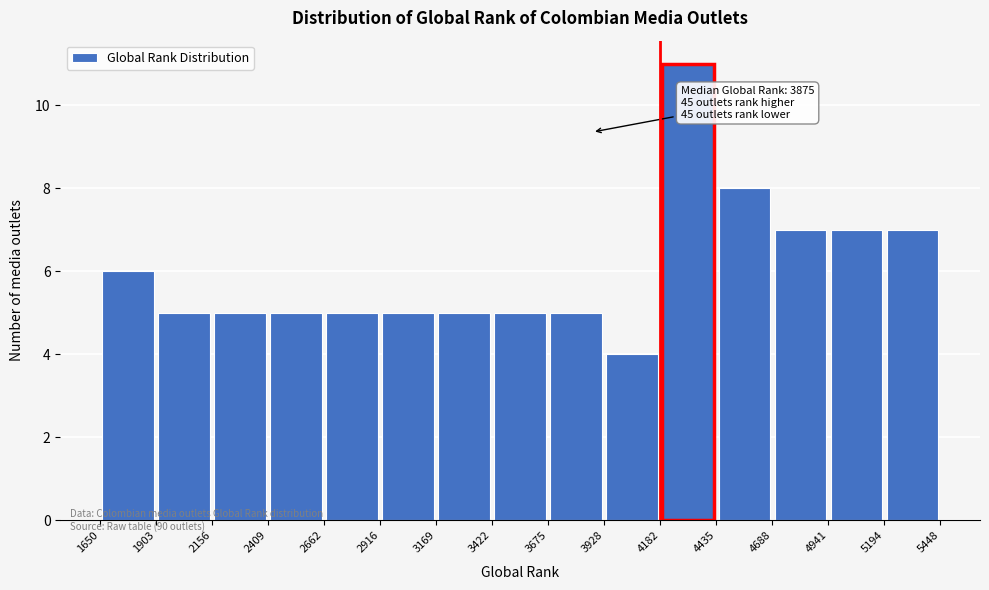

Over which range of the x-axis is the bar tallest?

4182 to 4435